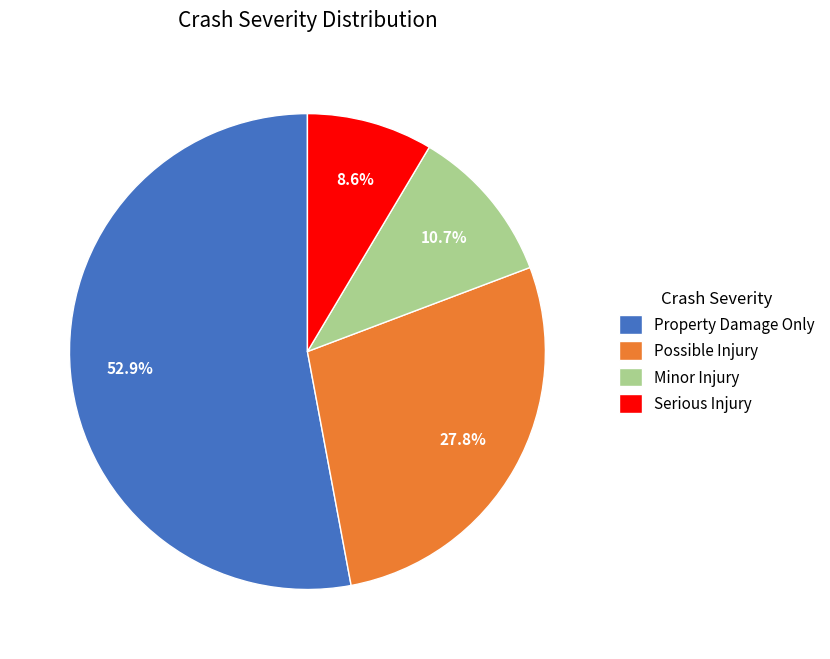

The Minor Injury slice represents 1% of the pie. True or false?

False